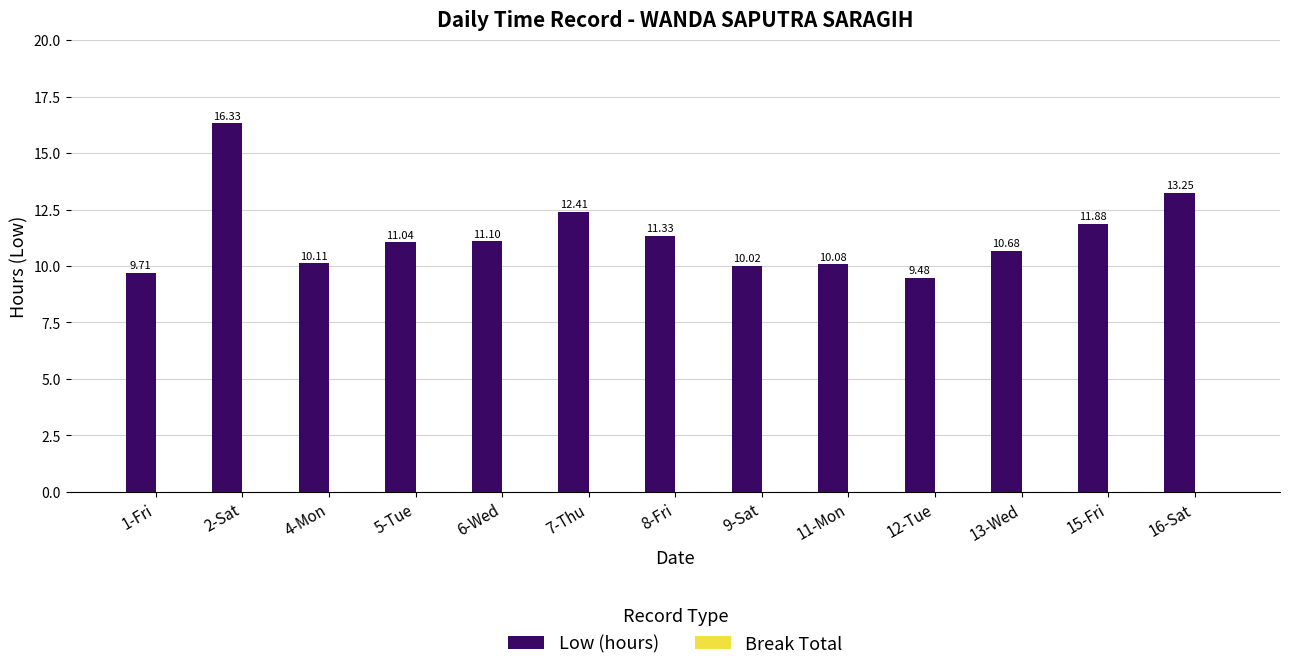

What is the change in value from 5-Tue to 7-Thu?

+1.4